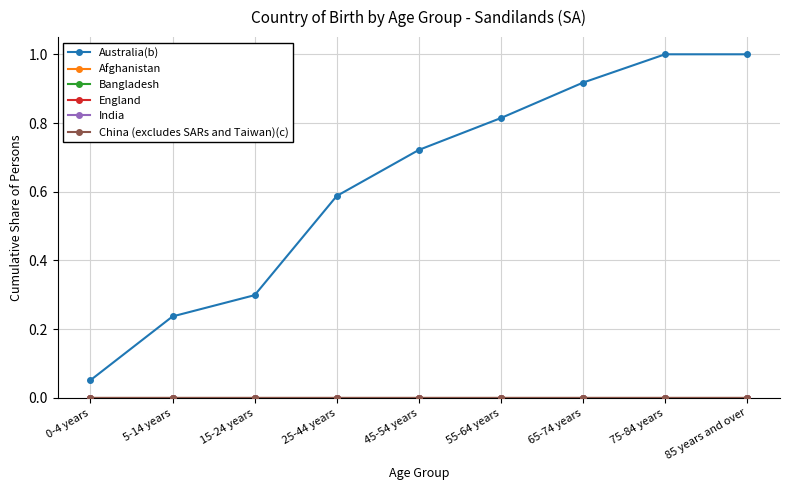

True or false: China (excludes SARs and Taiwan)(c) has a value of 0.0 at 5-14 years.

True